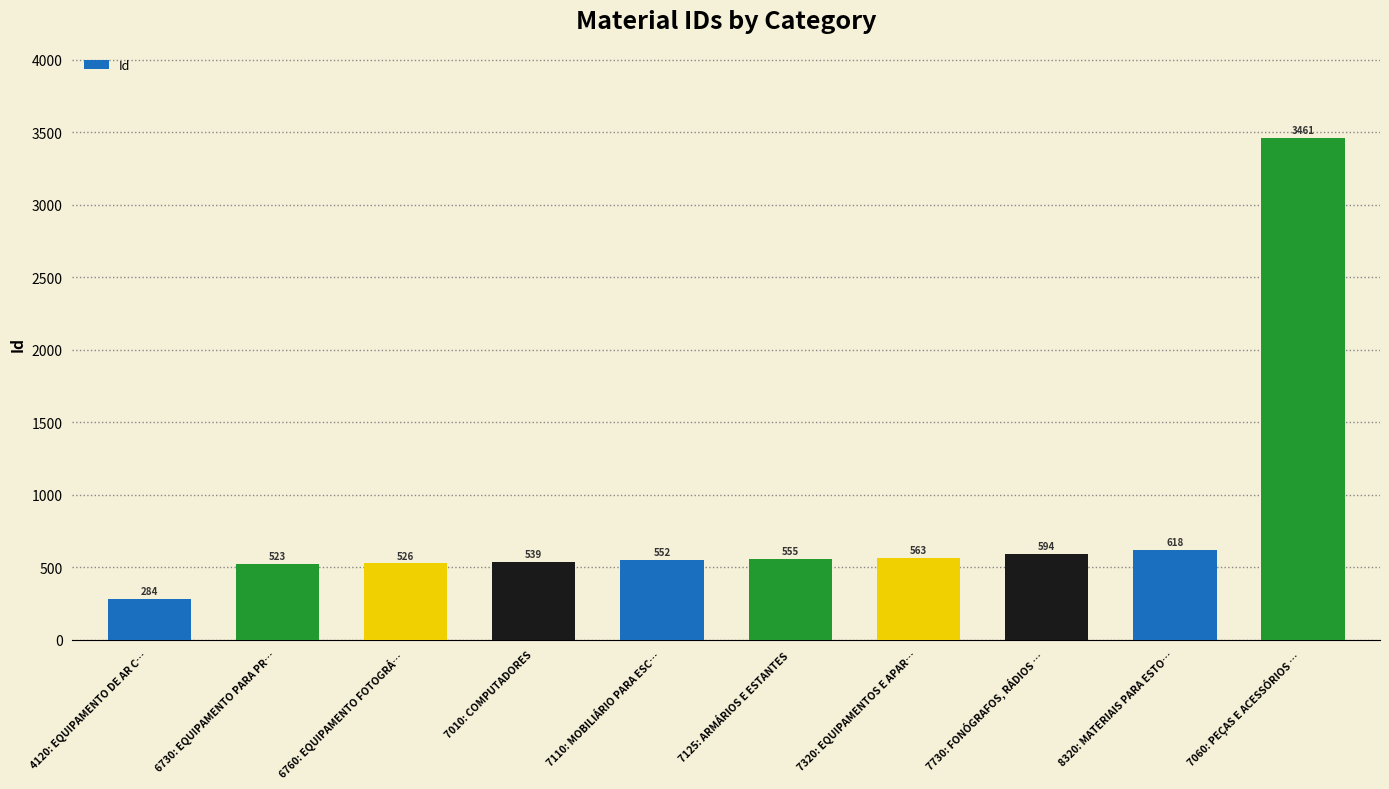

Reading left to right, extract all data points from this chart.

284	523	526	539	552	555	563	594	618	3461